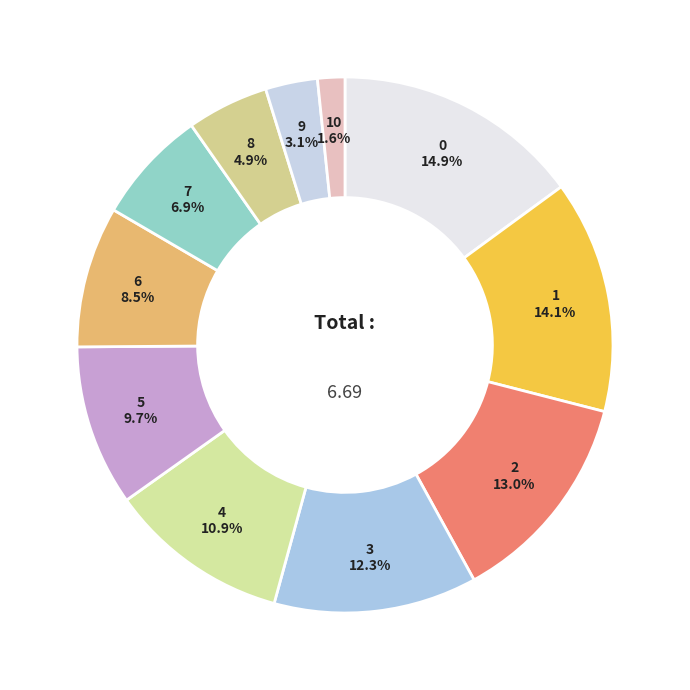

Does any single category account for the majority?

No